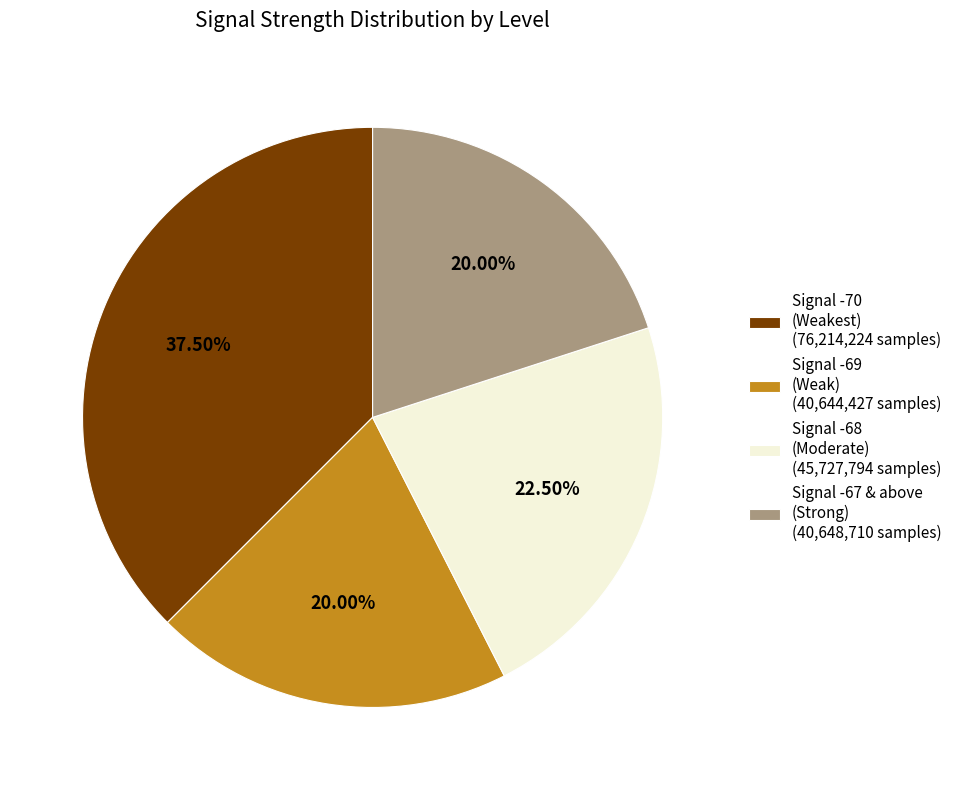

How many segments does this pie chart have?

4